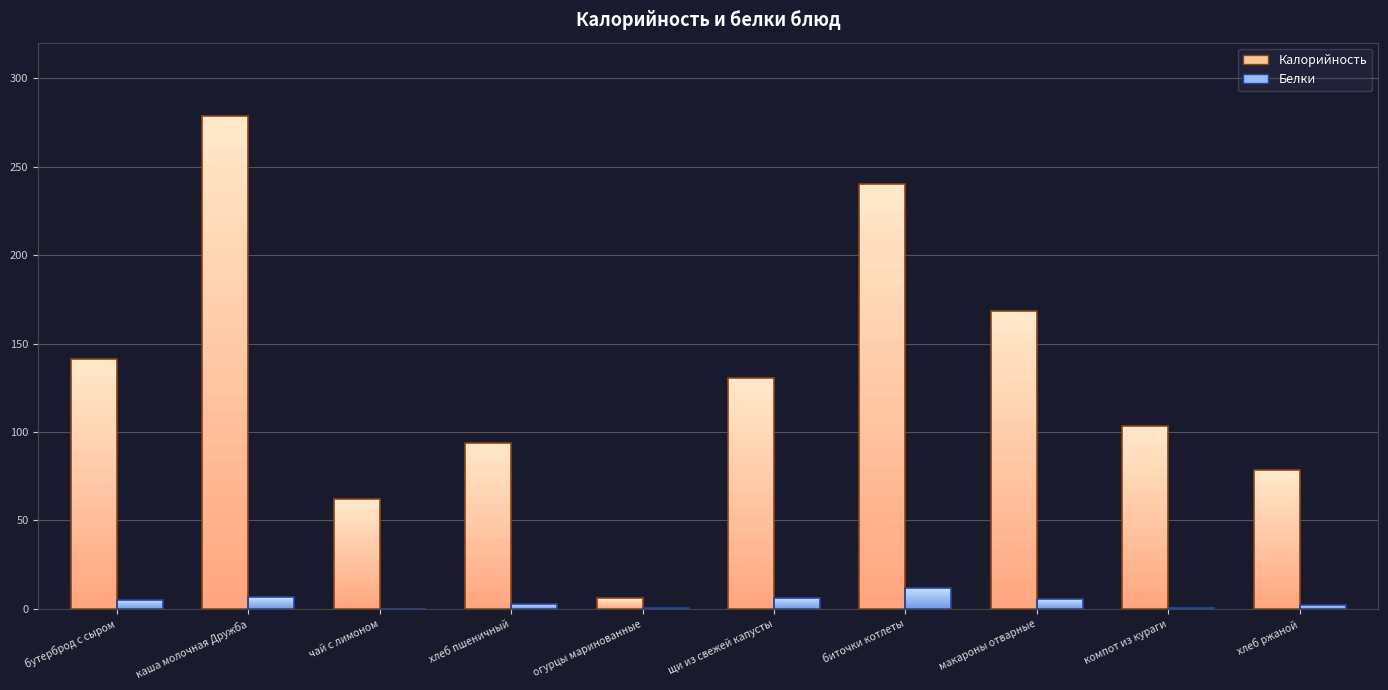

What is the label of the 8th bar from the right?

чай с лимоном